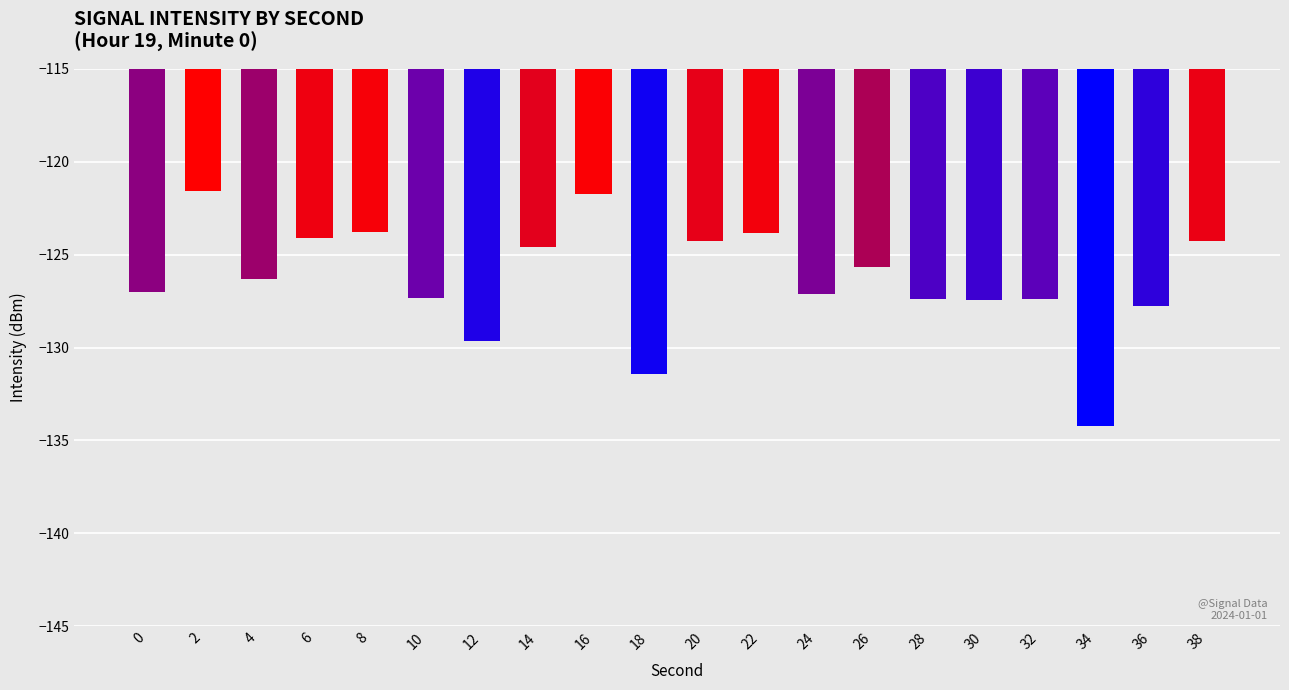

What is the average value?

-126.3